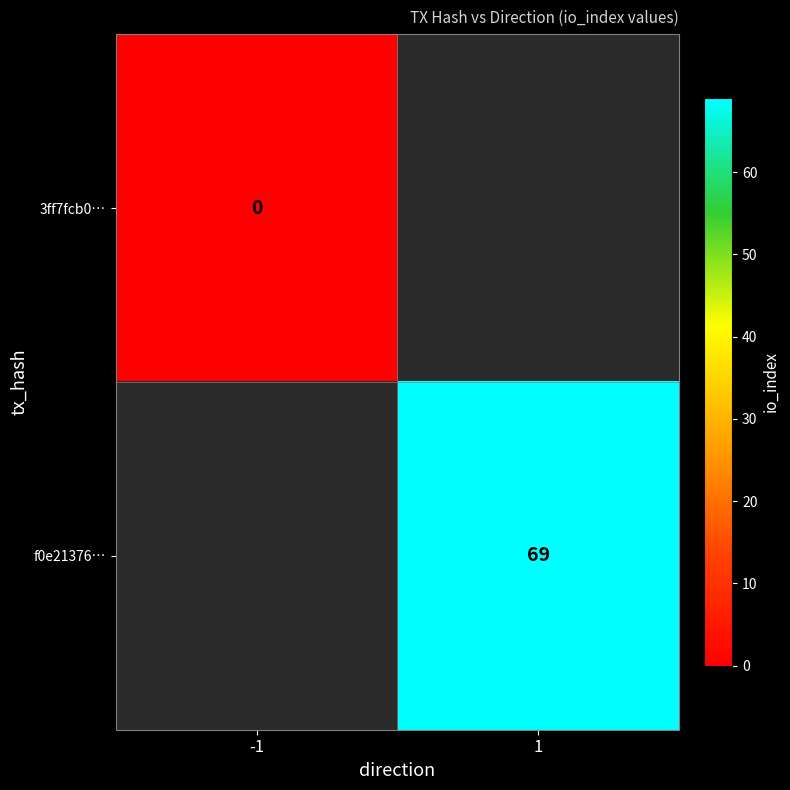

Is the value of f0e21376… at 1 greater than the value of 3ff7fcb0… at -1?

Yes